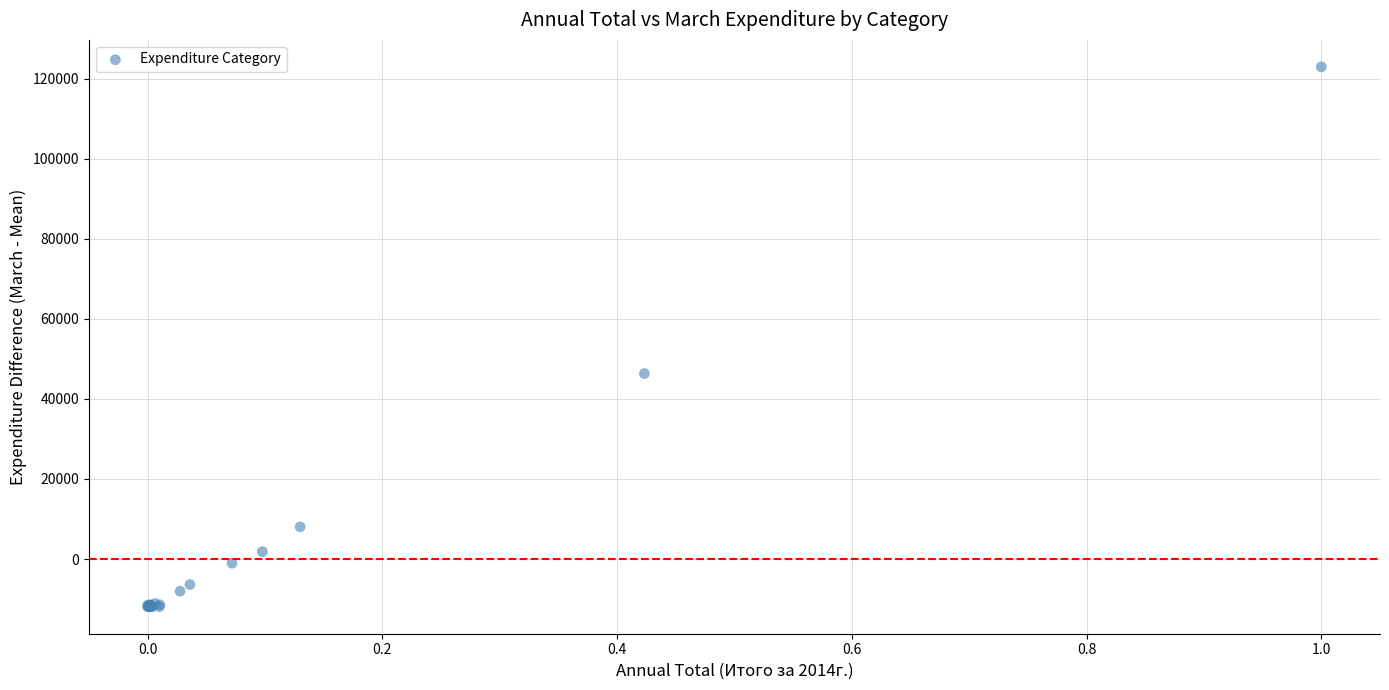

What Y value in the scatter plot is closest to 55512?

46332.8